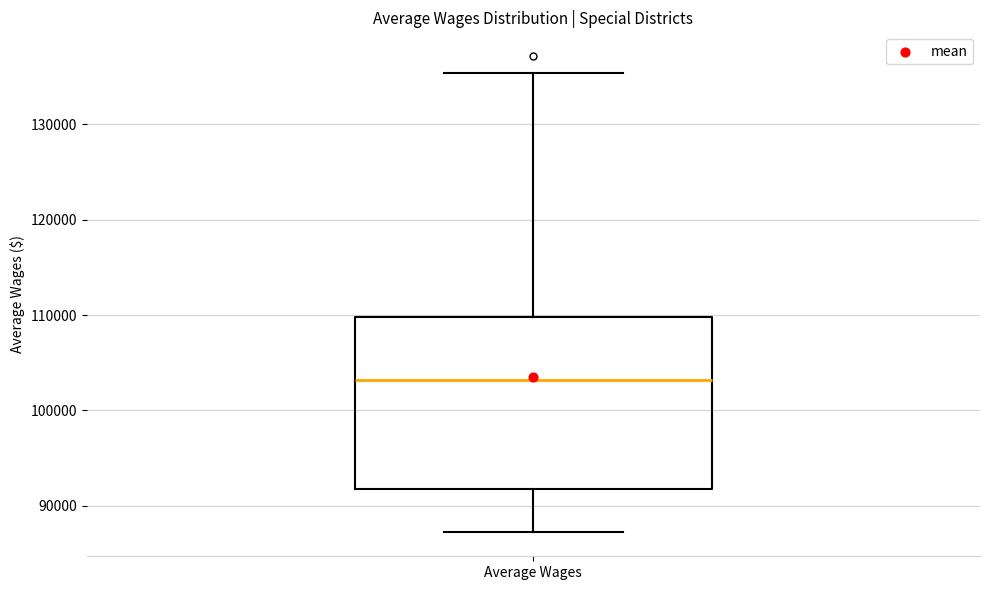

Read this box plot against the y-axis: the position of the median line, the range covered by the box, and the ends of both whiskers. The values are not printed on the chart, so give them approximately, as read against the axis.

median 103000, box 92000 to 110000, whiskers 87000 to 135000